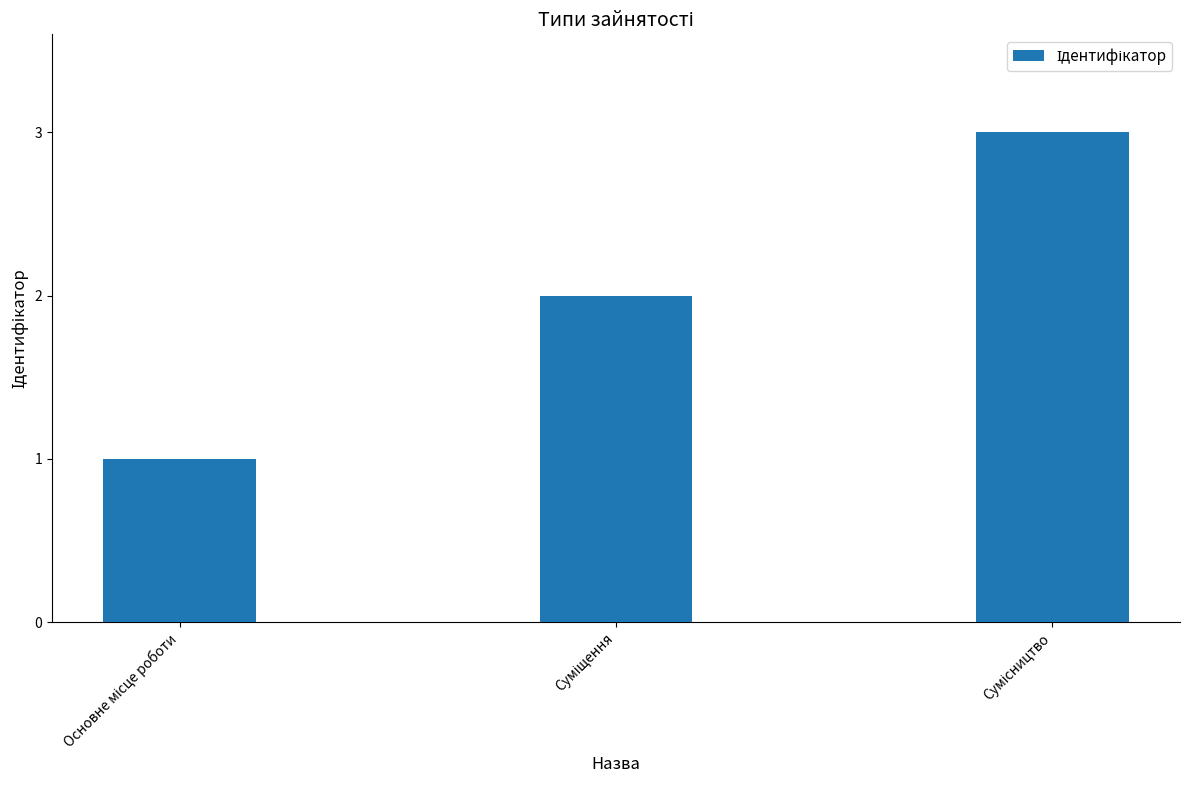

Reading left to right, list all the values displayed in this chart.

1	2	3